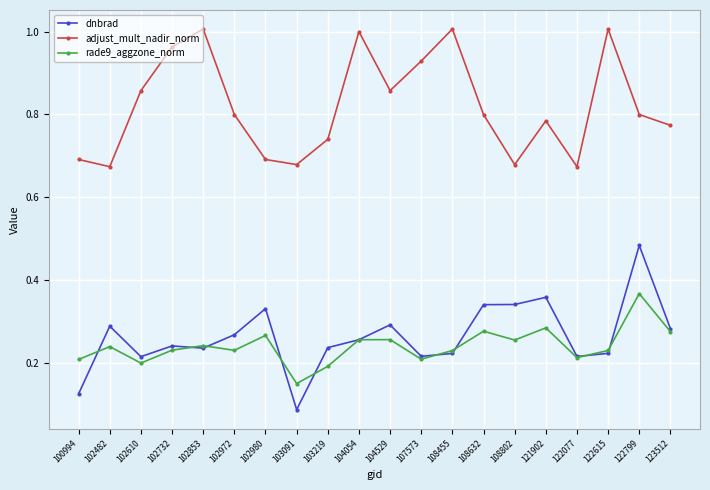

Which series has the largest total across all categories?

adjust_mult_nadir_norm